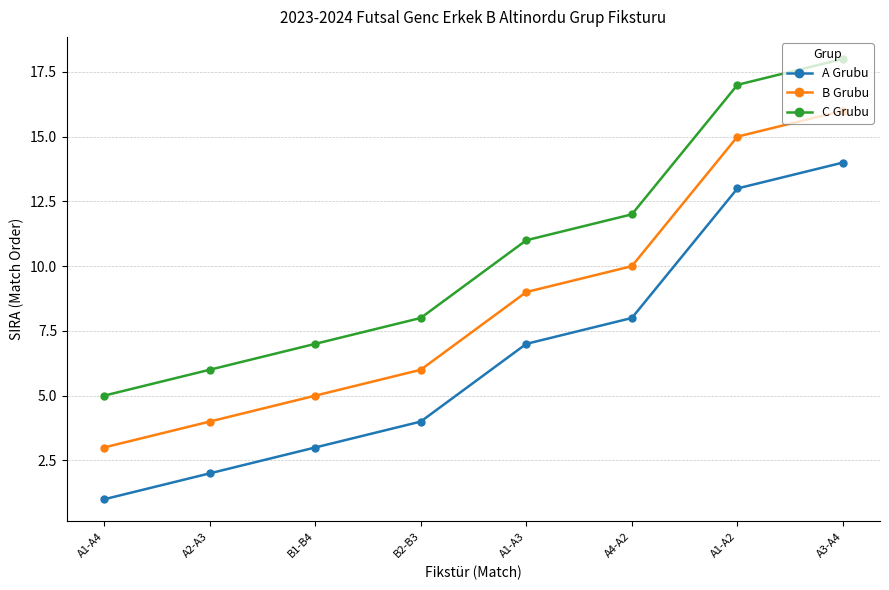

True or false: B Grubu and C Grubu cross at least once.

False